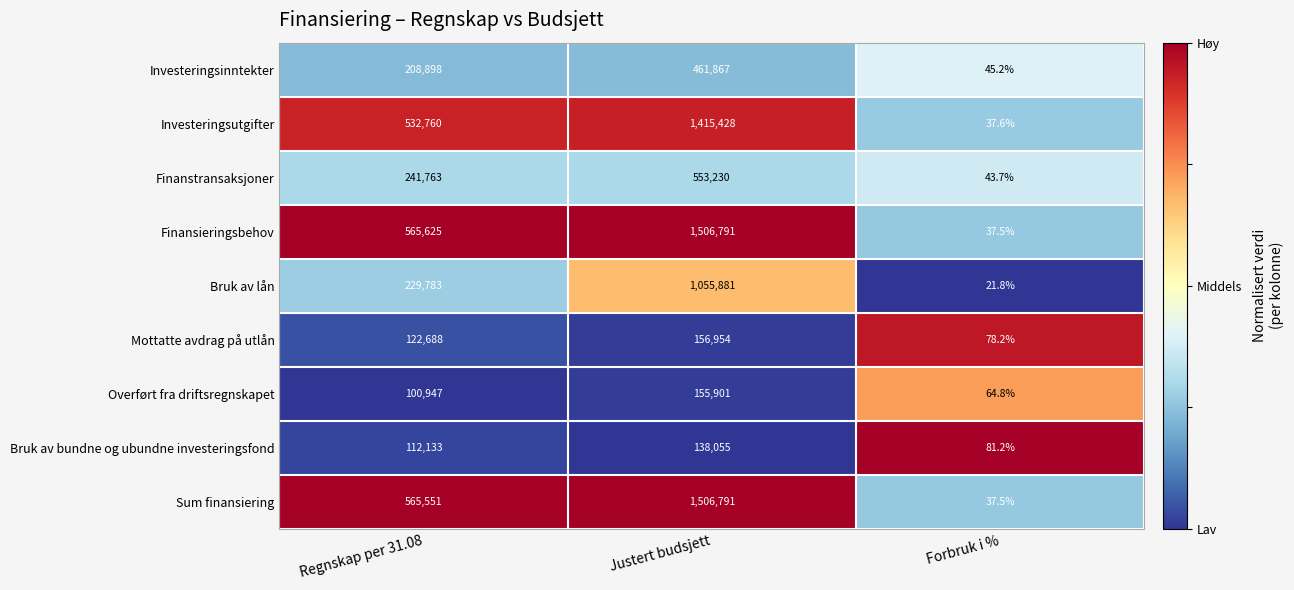

Which label corresponds to the smallest value in the chart?

Forbruk i %